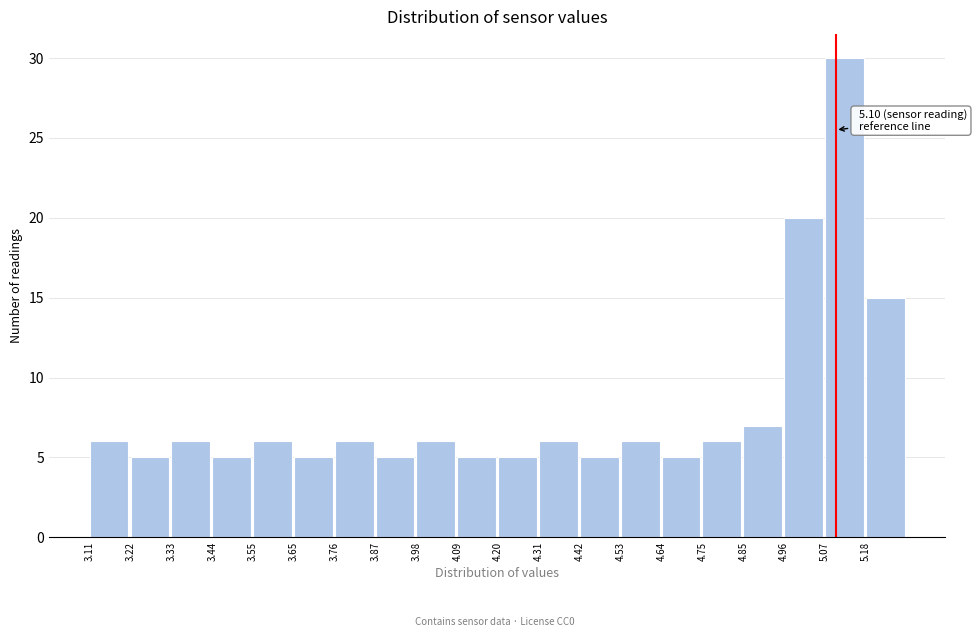

Over which range of the x-axis is the bar tallest?

5.08 to 5.18